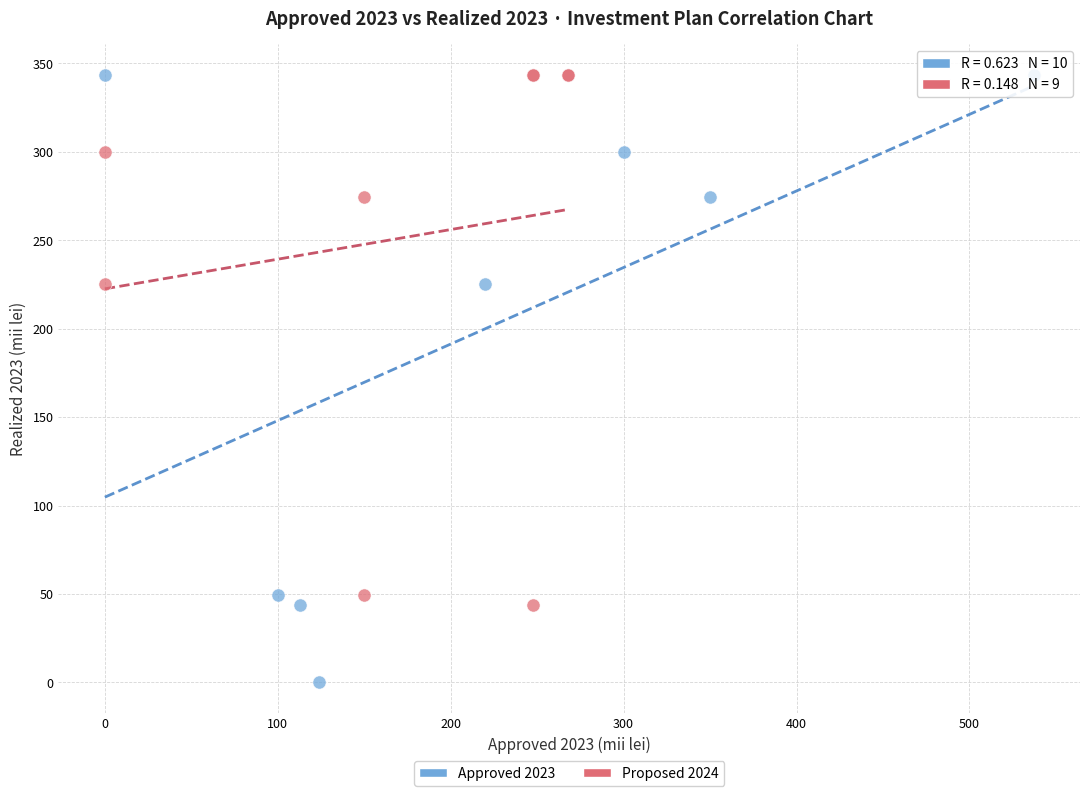

Which series reaches the minimum Y coordinate?

Approved 2023